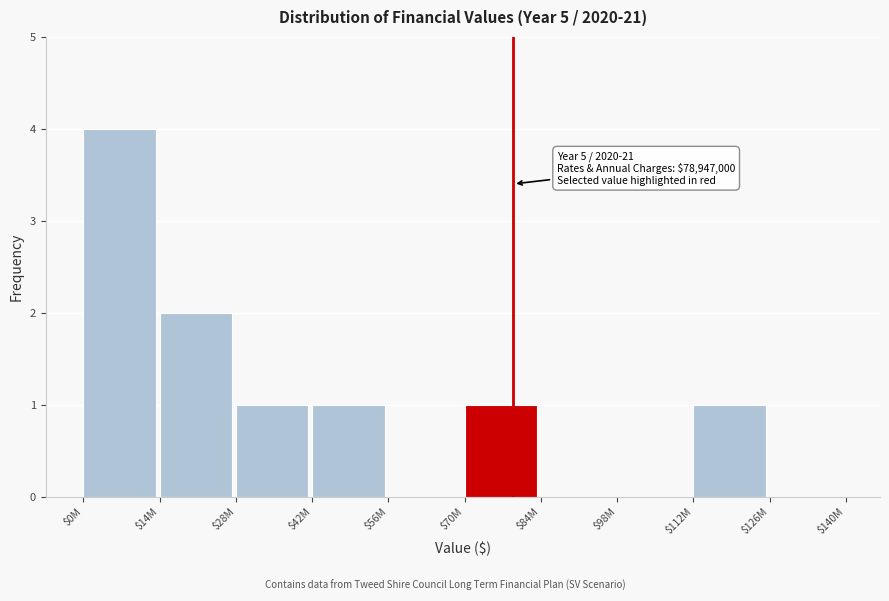

True or false: the data shows 0 at $84M.

True